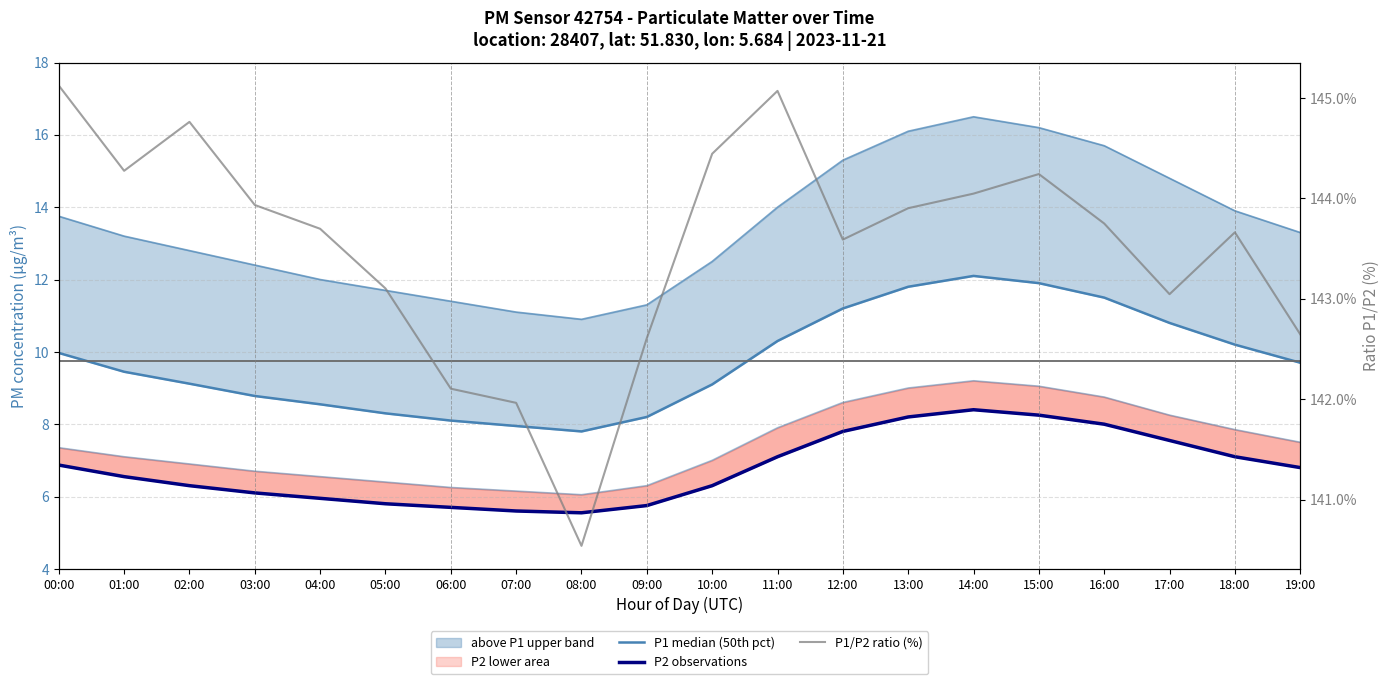

Where does the P2 observations series first go above 6?

00:00